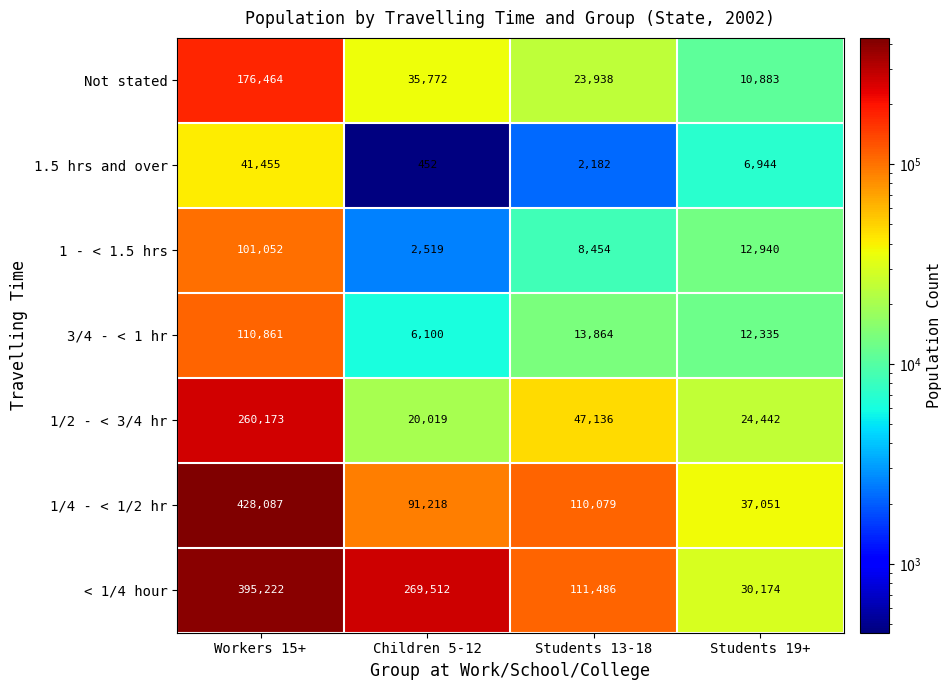

Read the 1 - < 1.5 hrs value at Workers 15+, to the nearest 10.

101050